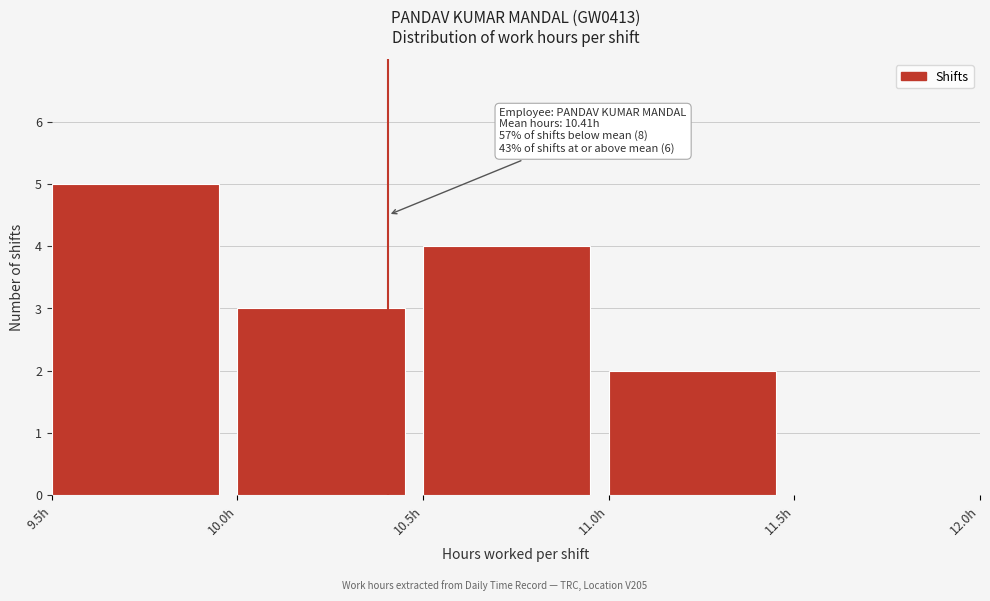

Over which range of the x-axis is the bar tallest?

9.5 to 10.0